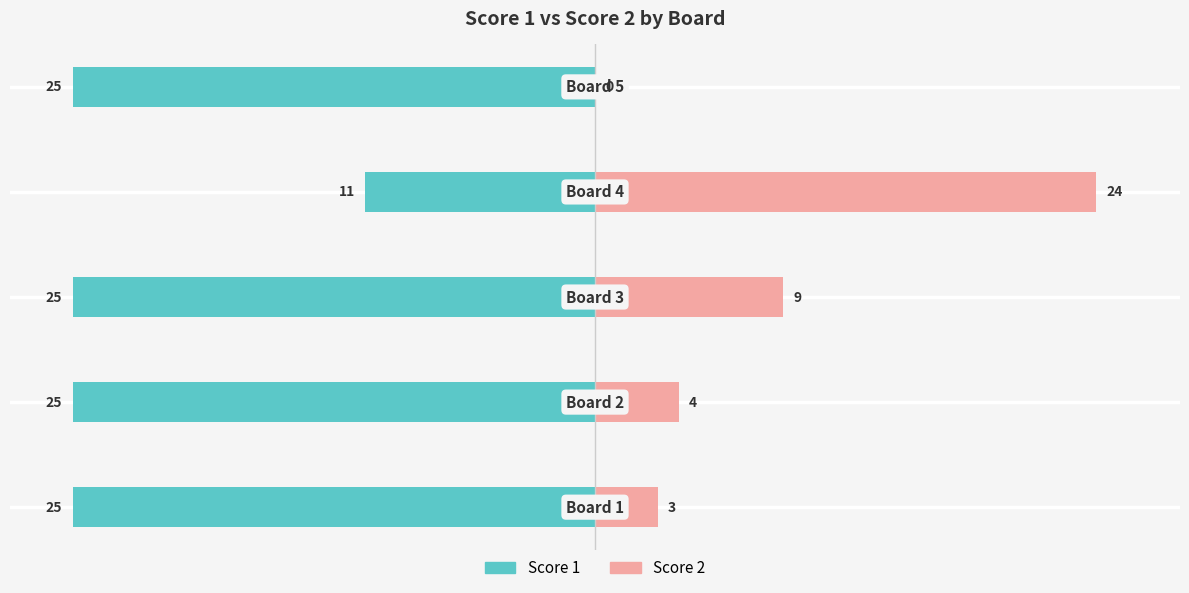

Which series has the widest spread of values?

Score 2